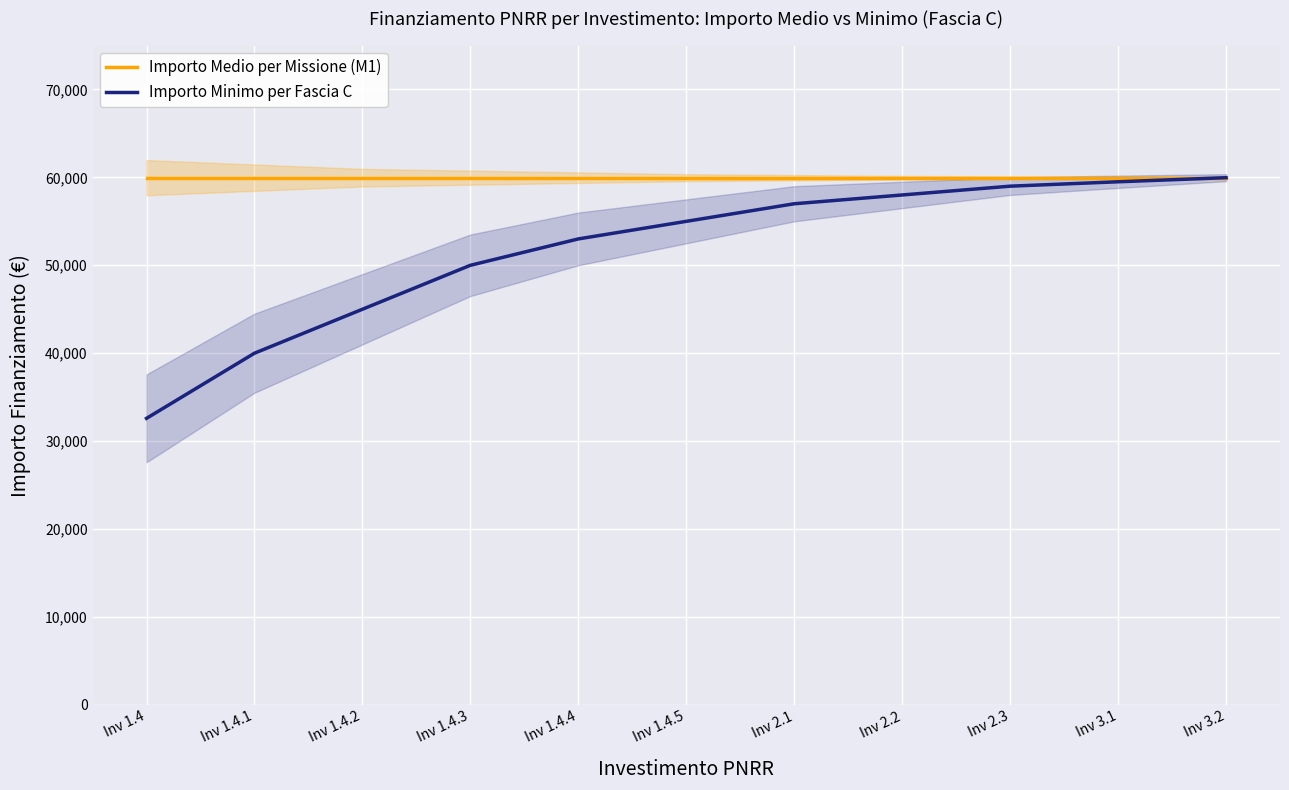

Which series has the largest total across all categories?

Importo Medio per Missione (M1)